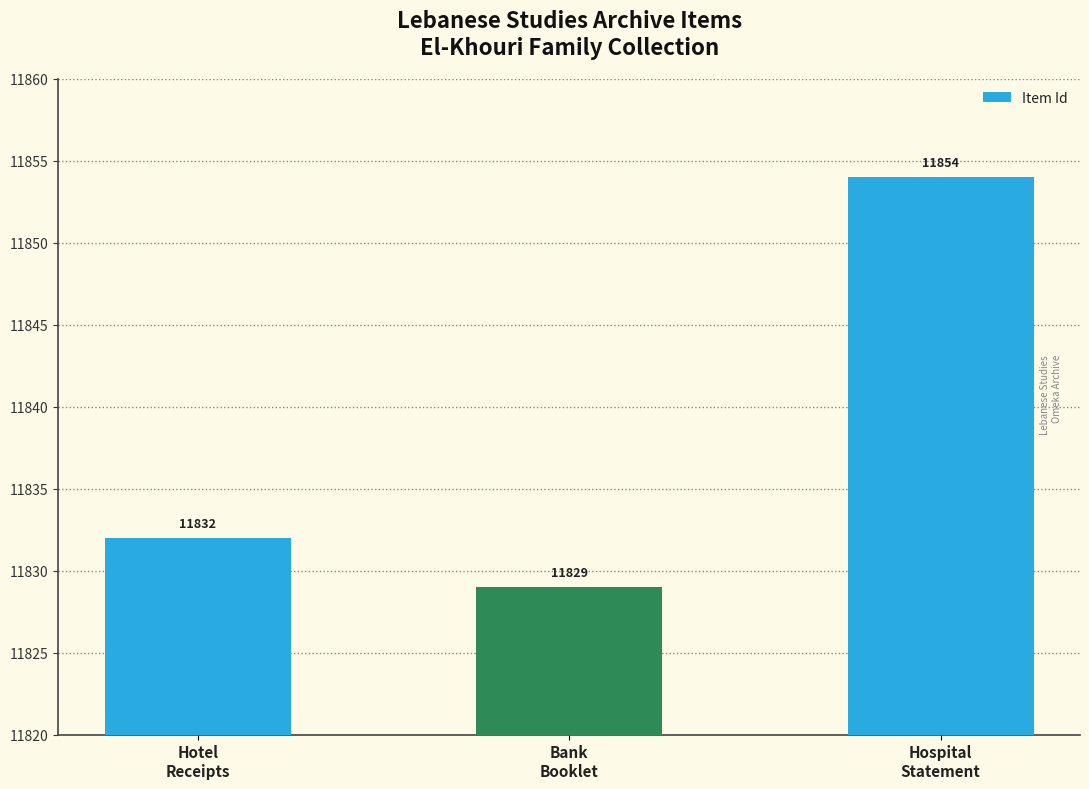

How many values are between 11829 and 11854?

3